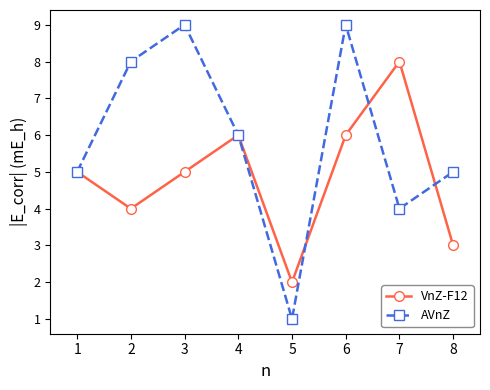

What is the difference between the maximum and minimum values in the VnZ-F12 series?

6